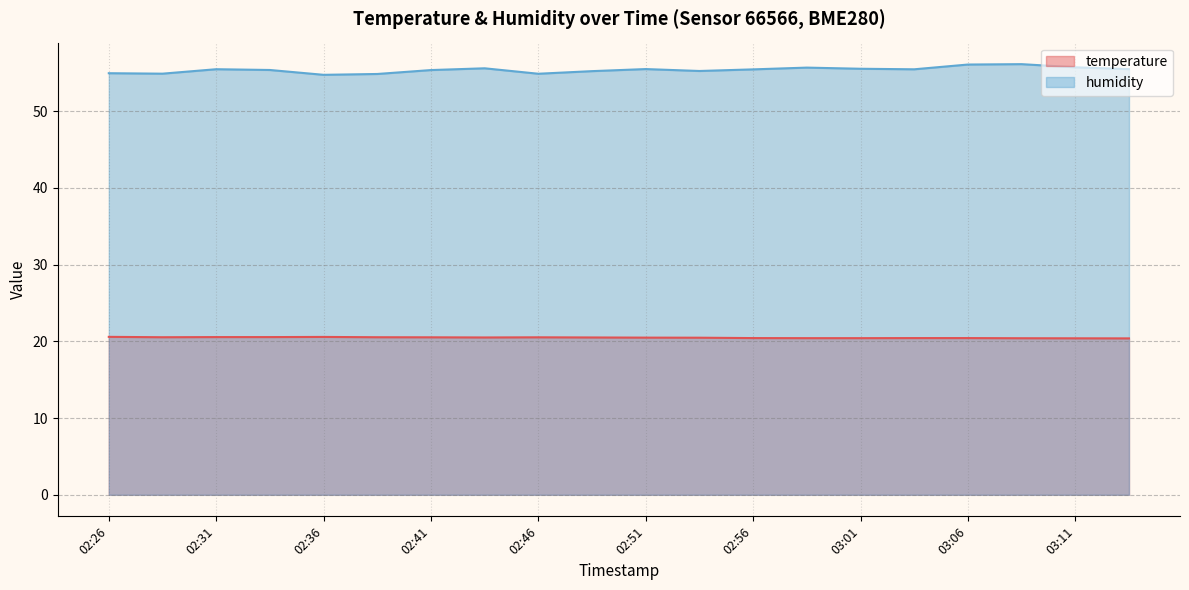

Does the chart have visible grid lines?

Yes